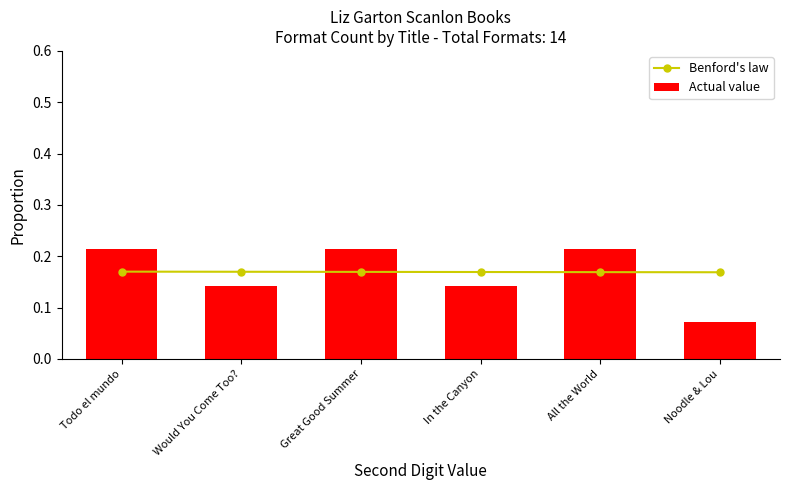

What is the minimum value for Actual value?

0.1